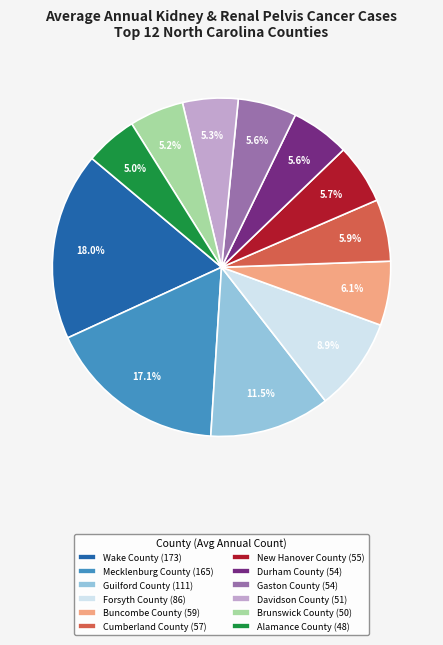

What is the ratio of the value at Brunswick County (50) to the value at Forsyth County (86)?

0.6